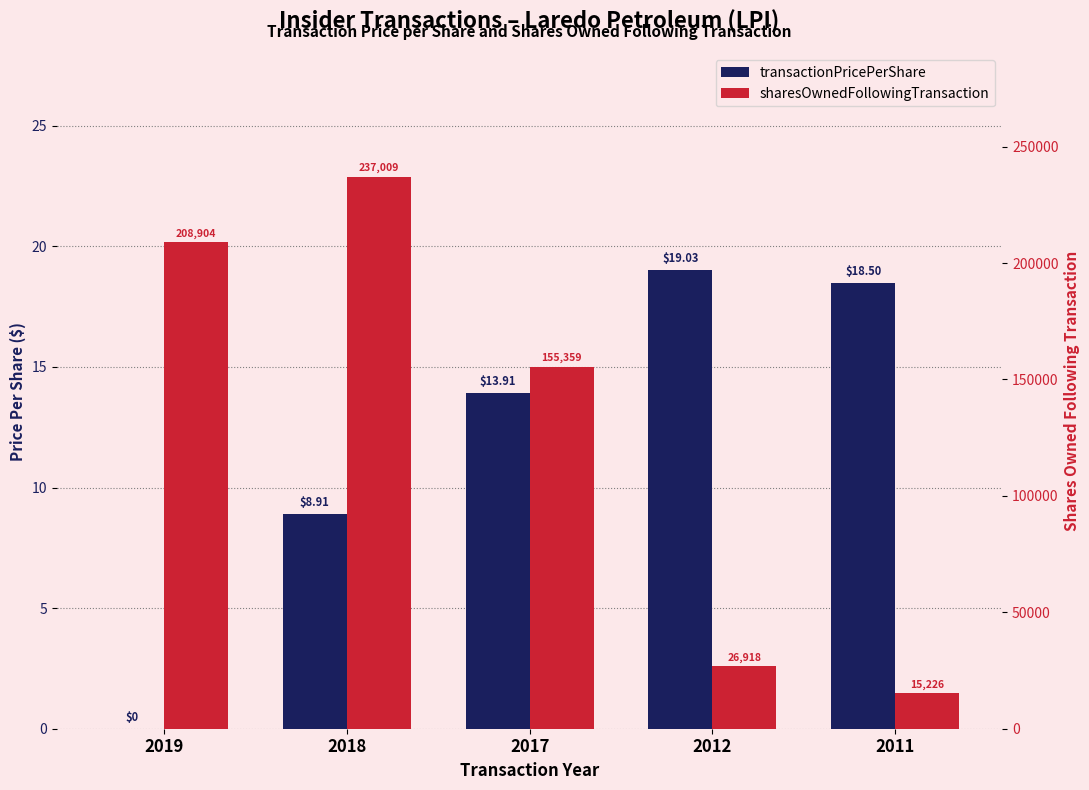

How many values in the sharesOwnedFollowingTransaction series are below 155359?

2